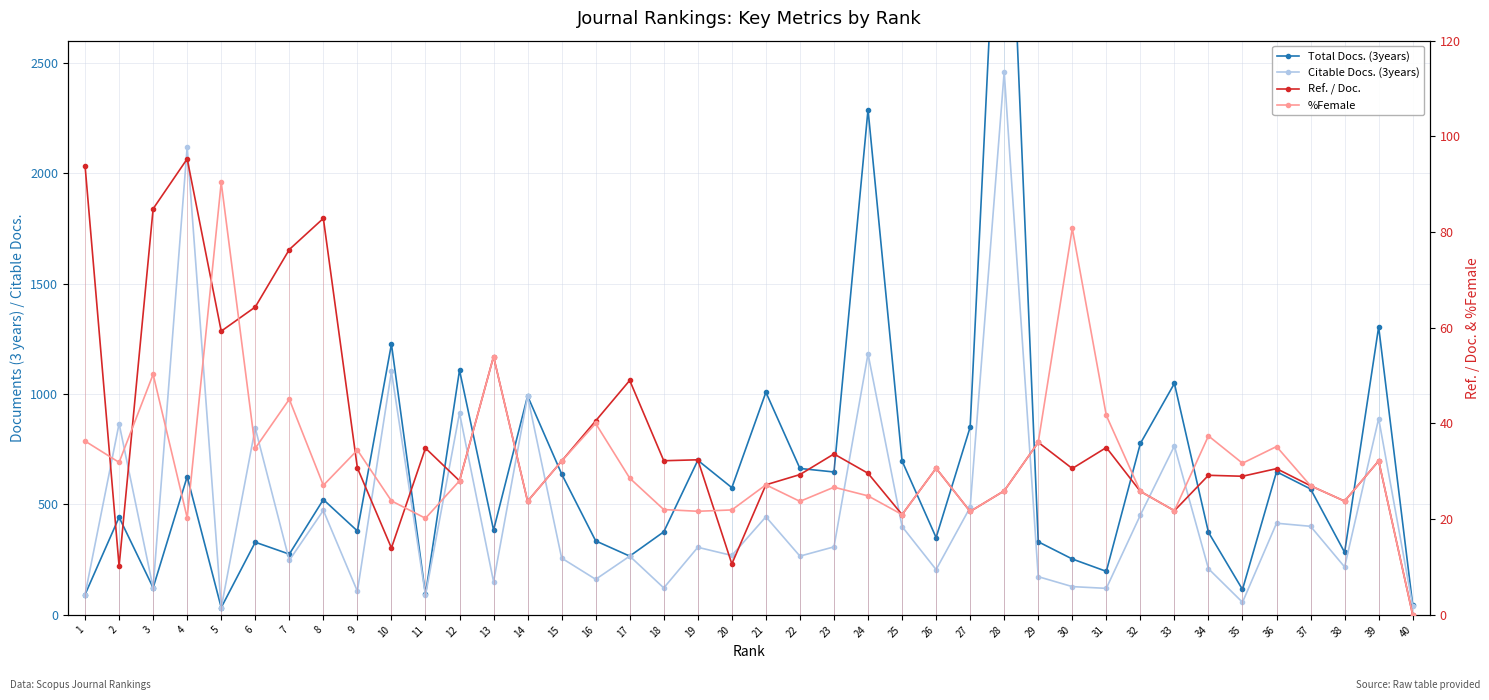

What is the sum of all Citable Docs. (3years) values?

19147.0